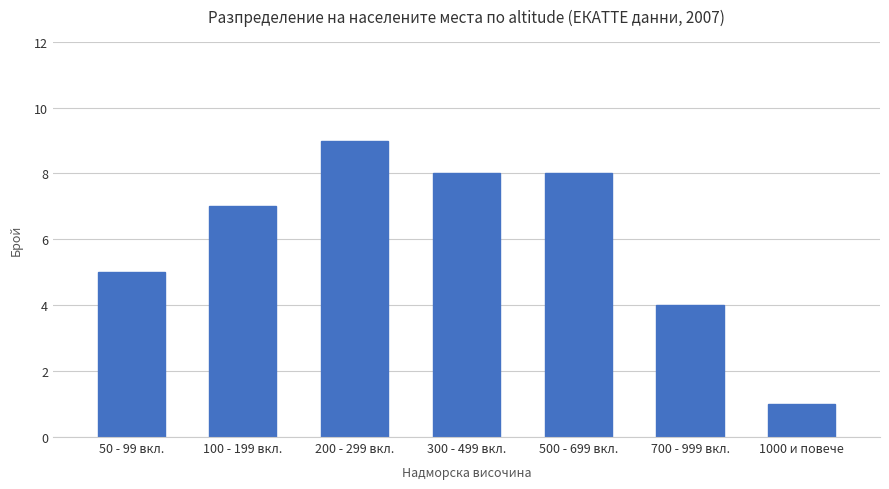

Does the chart contain any negative values?

No